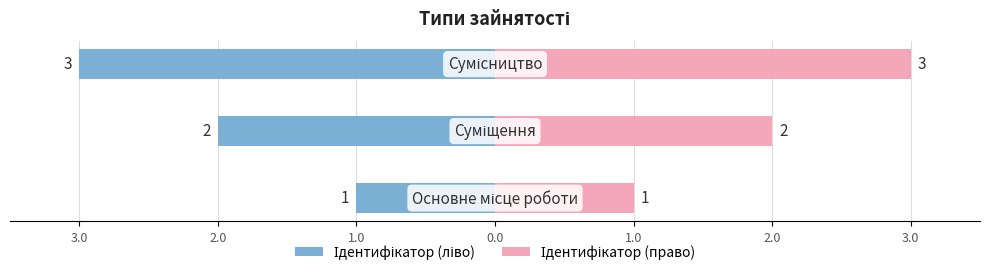

How many data points in Ідентифікатор (ліво) are above -2?

1